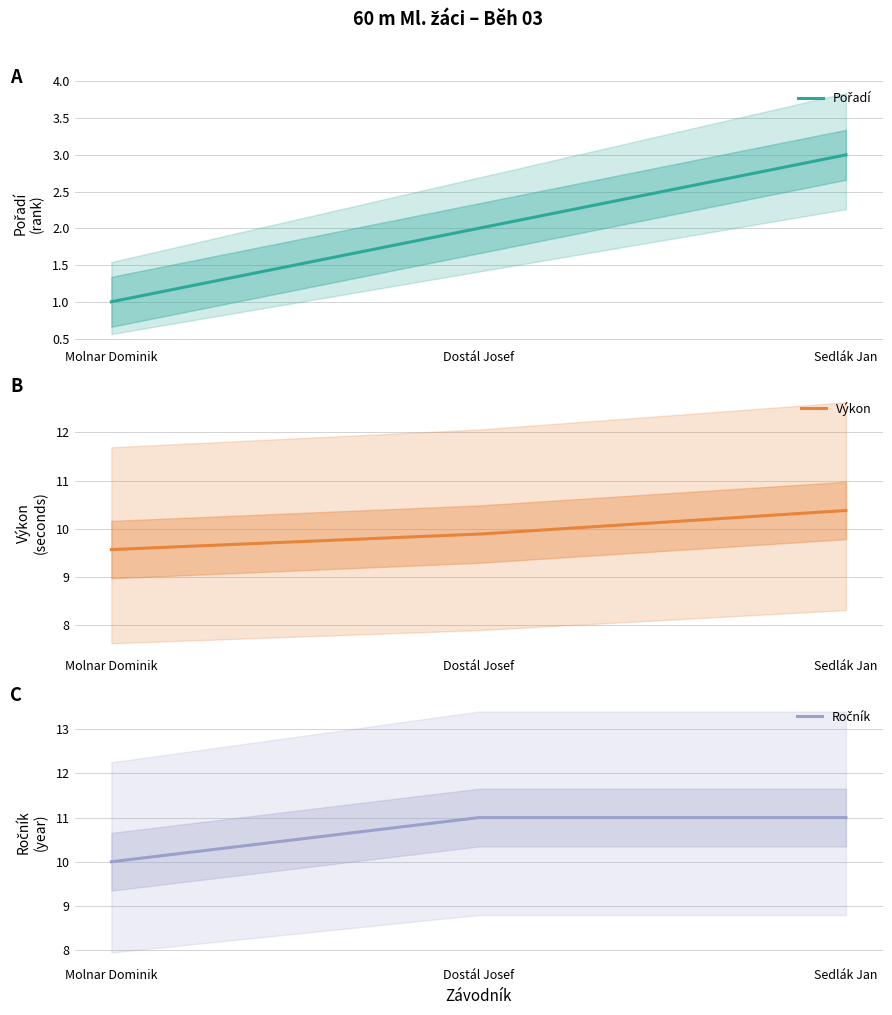

Count the number of data series in this chart.

3